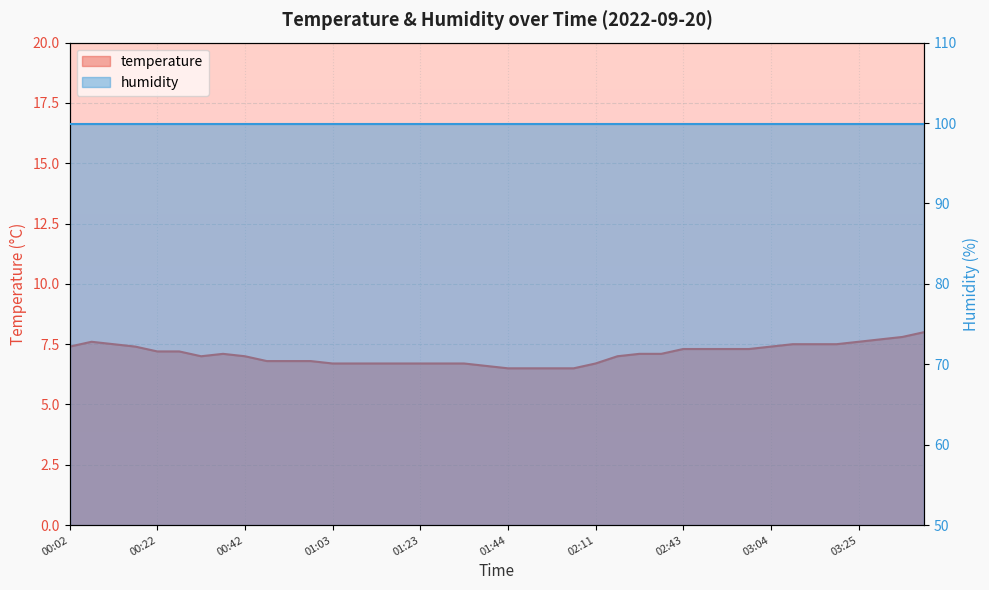

The chart shows a value of 7.2 at 00:27. True or false?

True